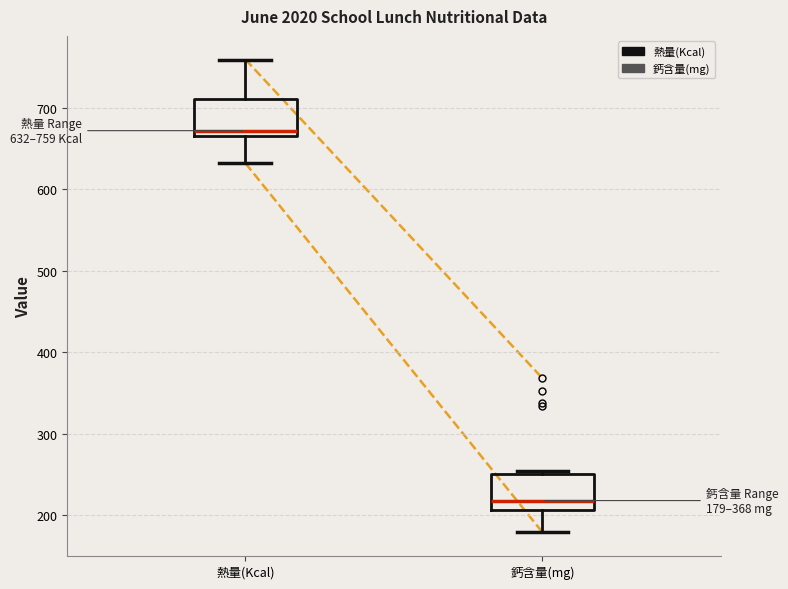

Which box's median line is the lowest?

鈣含量(mg)